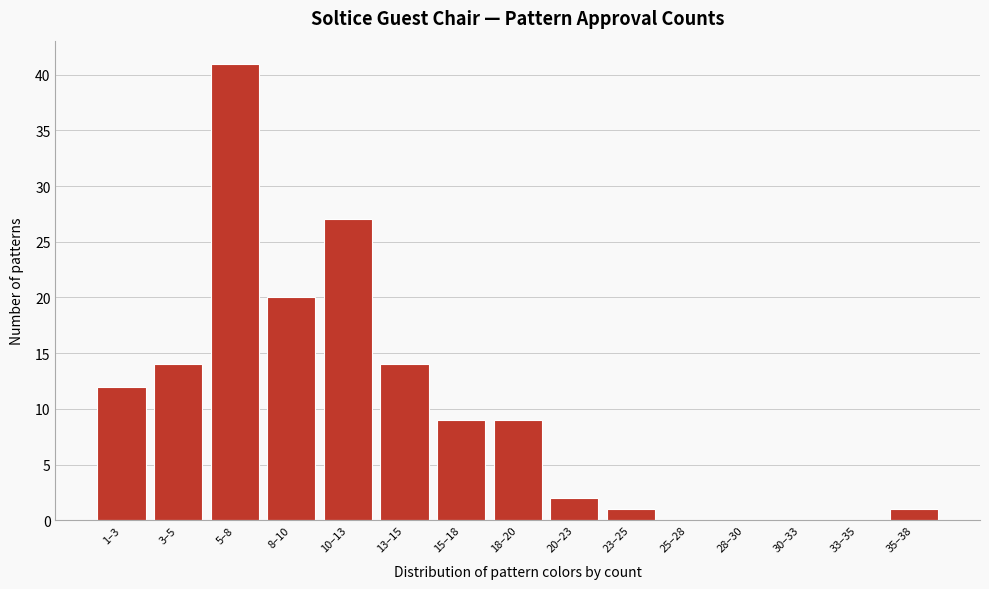

Reading right to left, extract all data points from this chart.

35–38=1	33–35=0	30–33=0	28–30=0	25–28=0	23–25=1	20–23=2	18–20=9	15–18=9	13–15=14	10–13=27	8–10=20	5–8=41	3–5=14	1–3=12